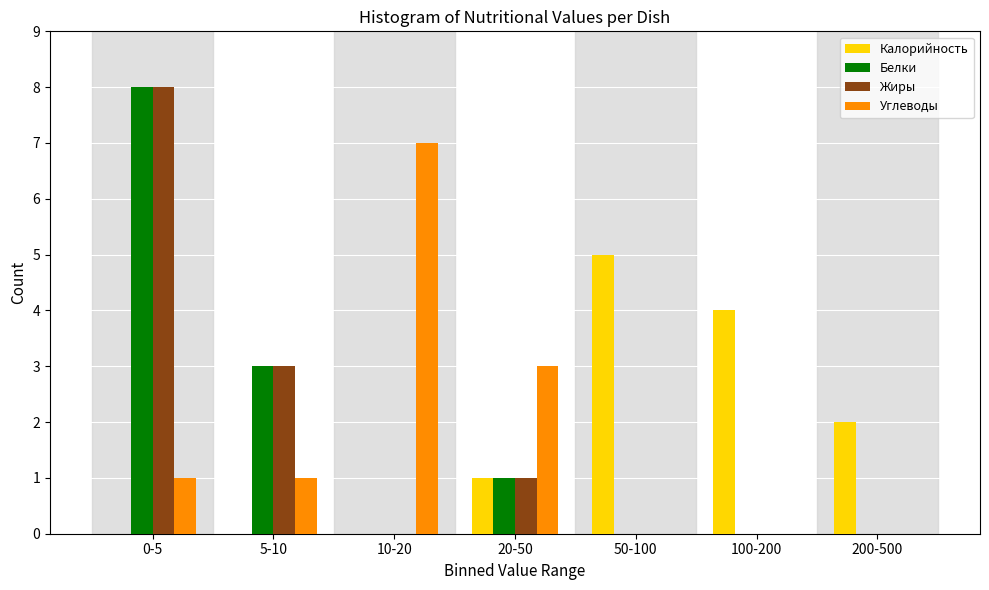

Reading right to left, what are all the values shown in this chart?

Калорийность: 200-500=2	100-200=4	50-100=5	20-50=1	10-20=0	5-10=0	0-5=0
Белки: 200-500=0	100-200=0	50-100=0	20-50=1	10-20=0	5-10=3	0-5=8
Жиры: 200-500=0	100-200=0	50-100=0	20-50=1	10-20=0	5-10=3	0-5=8
Углеводы: 200-500=0	100-200=0	50-100=0	20-50=3	10-20=7	5-10=1	0-5=1